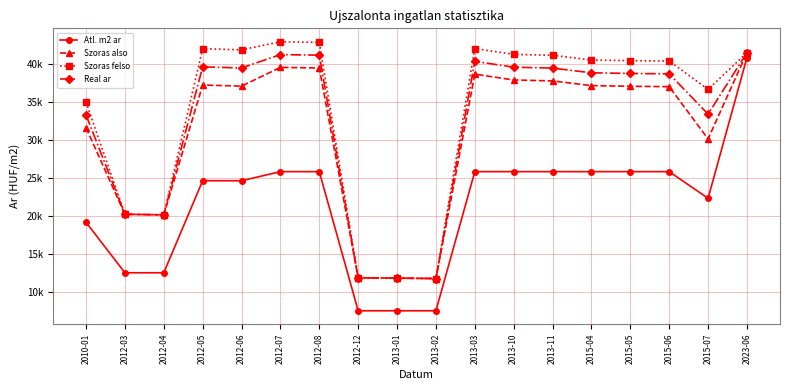

In Real ar, how many points are lower than both neighbors (excluding endpoints)?

4